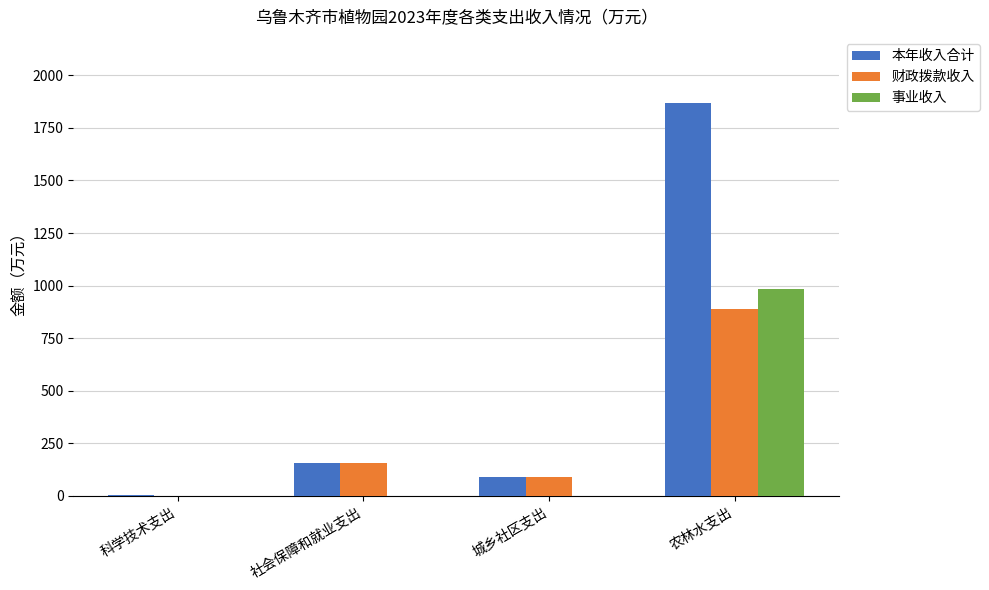

Are the bars grouped side by side (vs. stacked)?

Yes